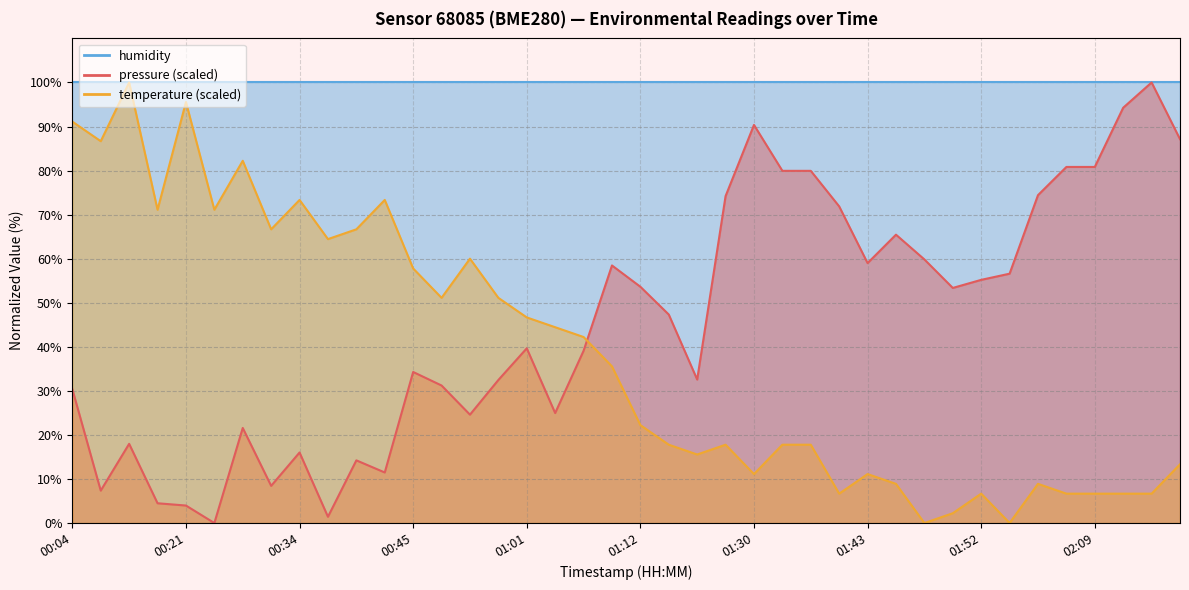

True or false: temperature has more than 0 interior local peaks.

True